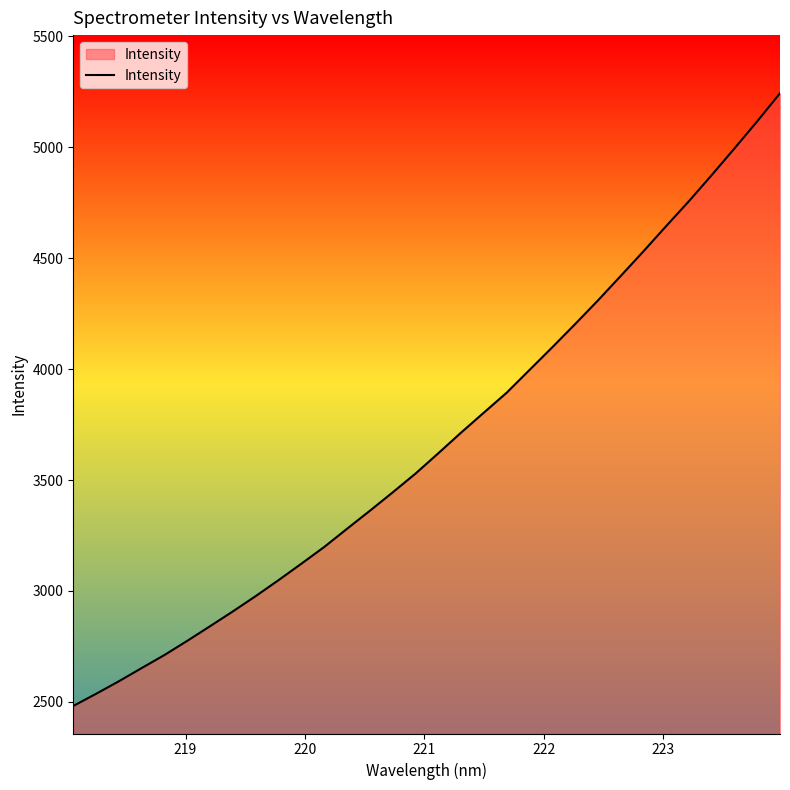

What is the maximum value shown in the chart?

5242.3